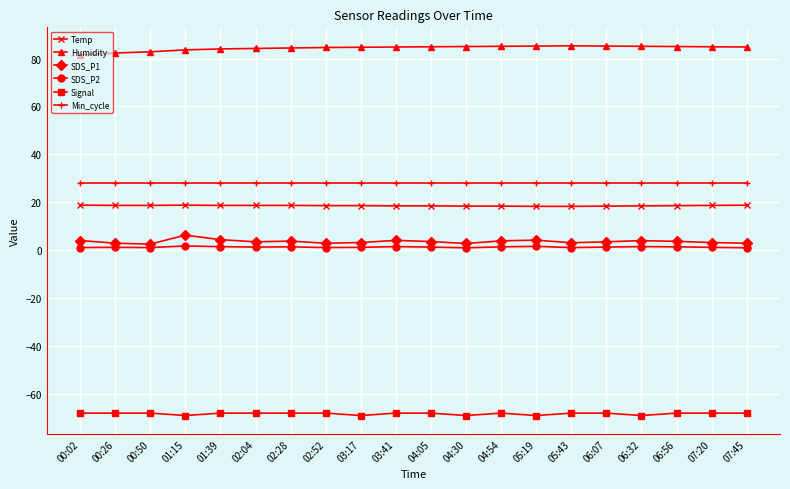

True or false: Humidity and Signal cross at least once.

False